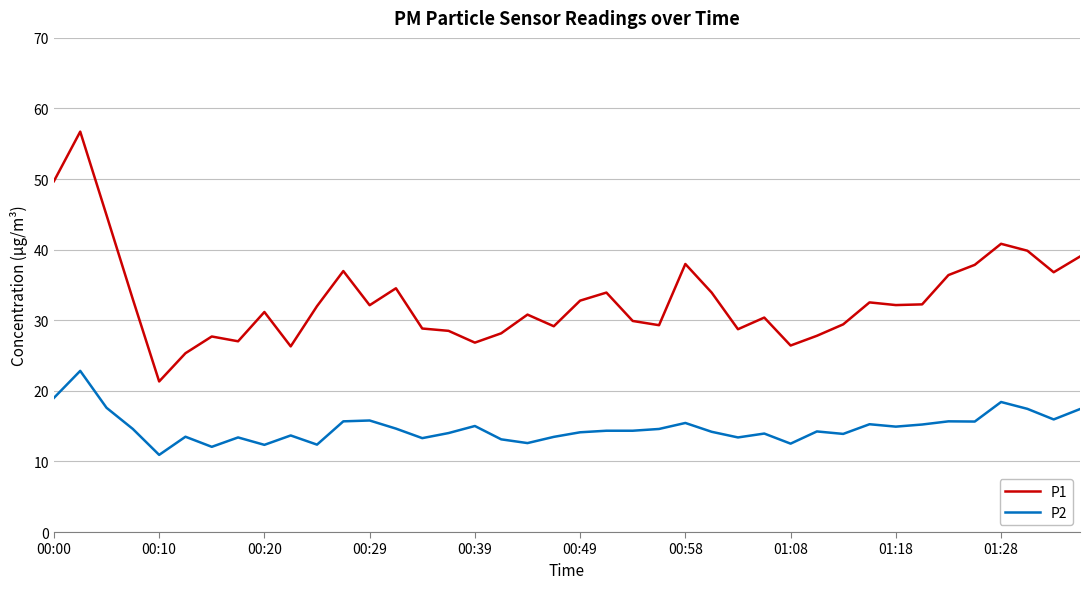

What is the average value of the P2 series?

14.8